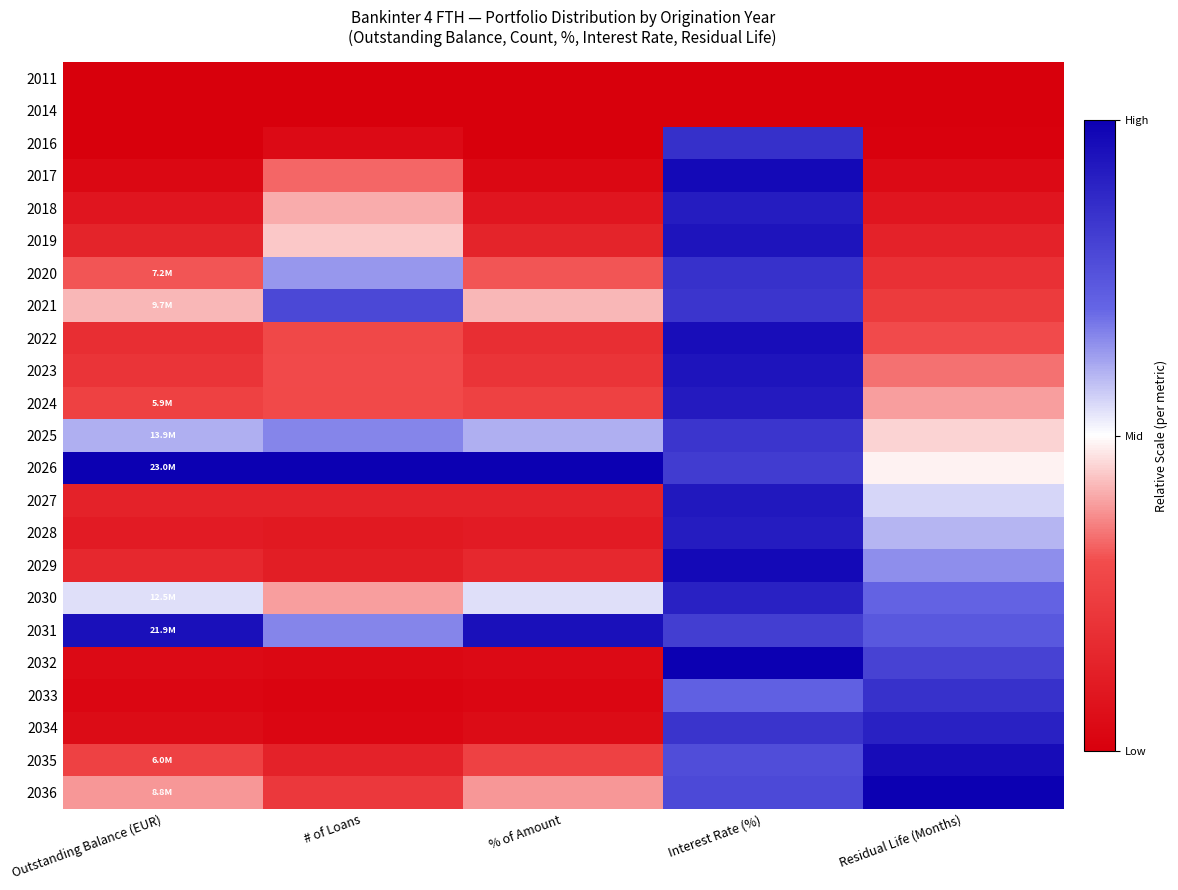

What is the total value across all series at # of Loans?

7.0